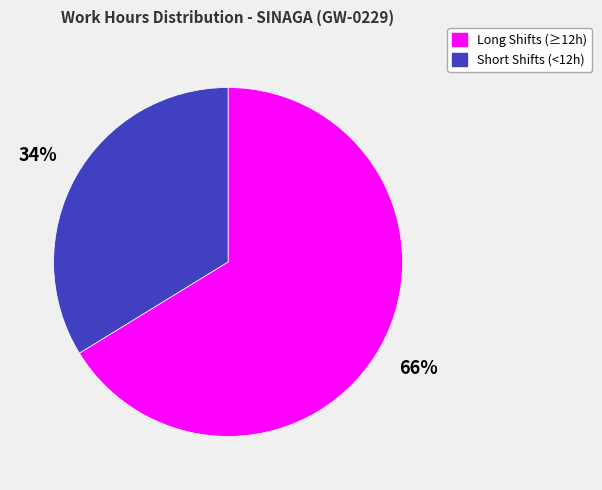

To the nearest percent, what percentage of the pie is Short Shifts (<12h)?

34%